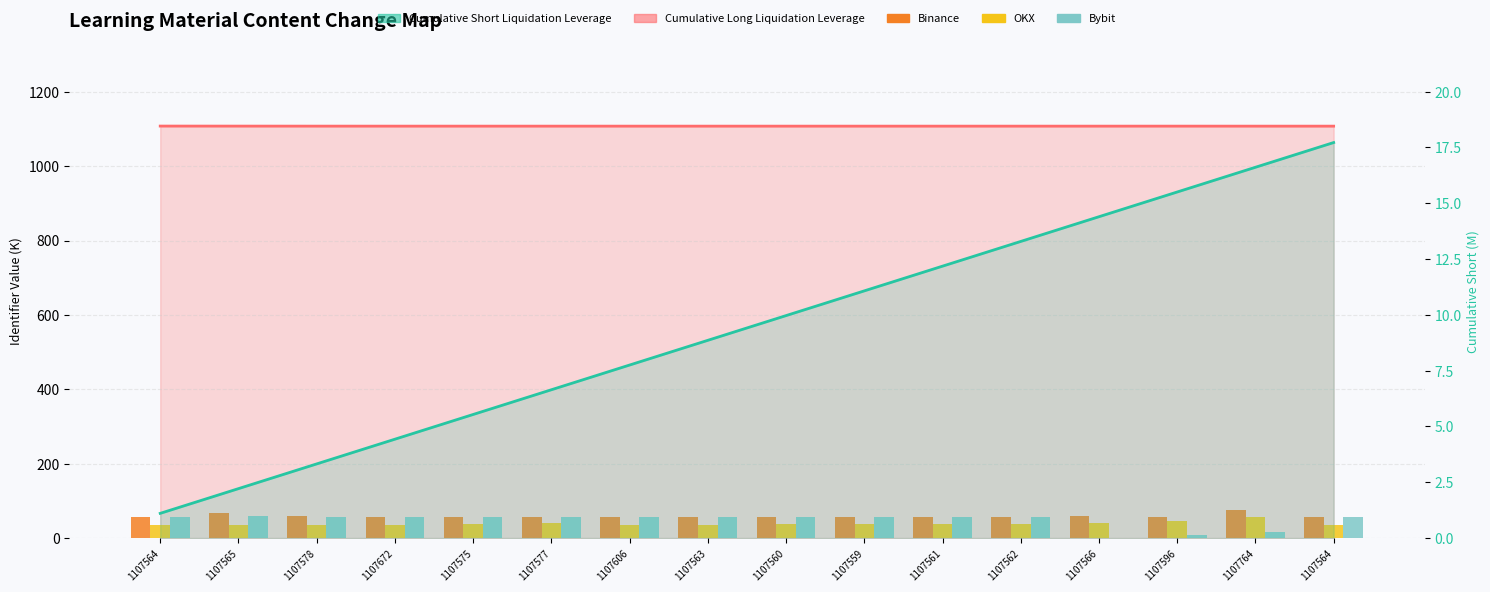

Which has a higher value, 1107764 or 1107562?

1107764